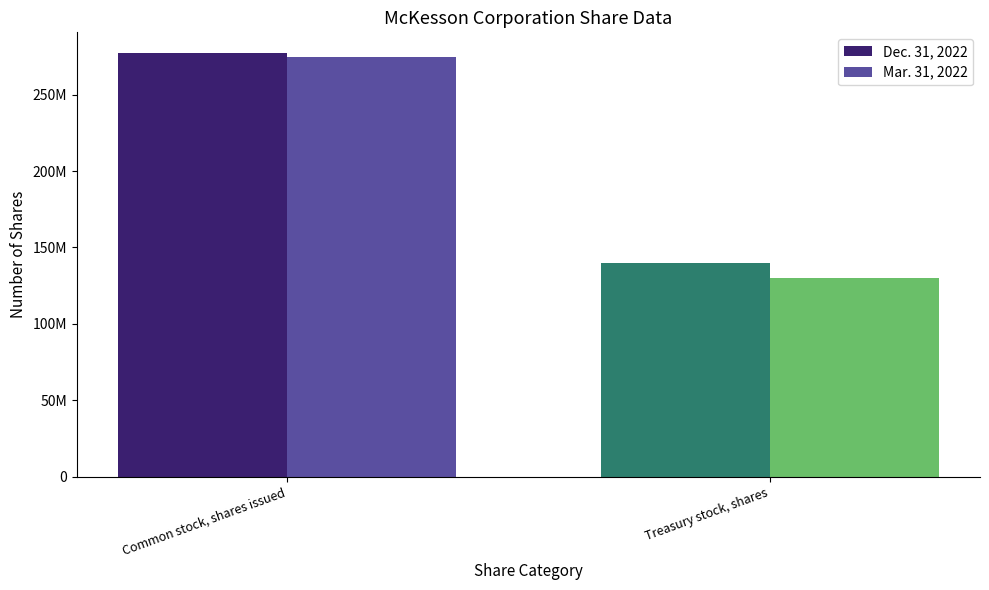

At how many categories does at least one series exceed 184974098?

1